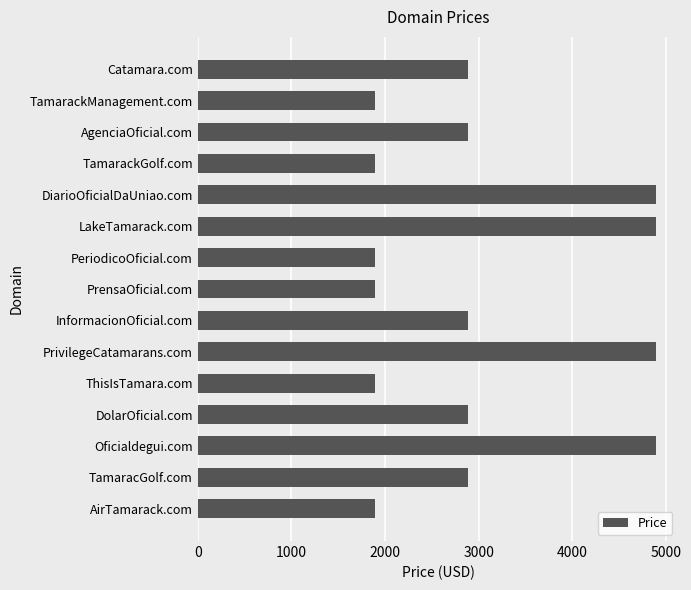

Approximately how many times larger is the value at Oficialdegui.com compared to DolarOficial.com?

1.7